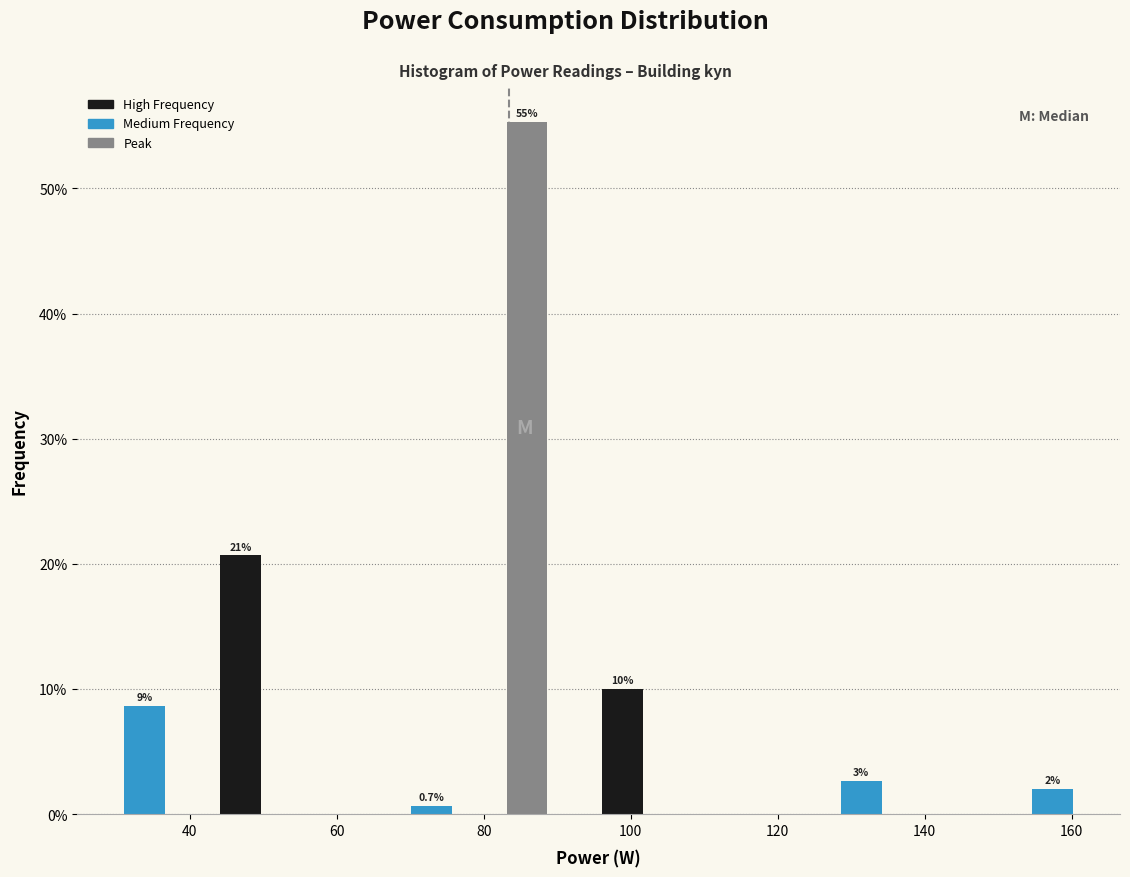

Read against the x-axis, roughly where is the centre of the tallest bar?

86